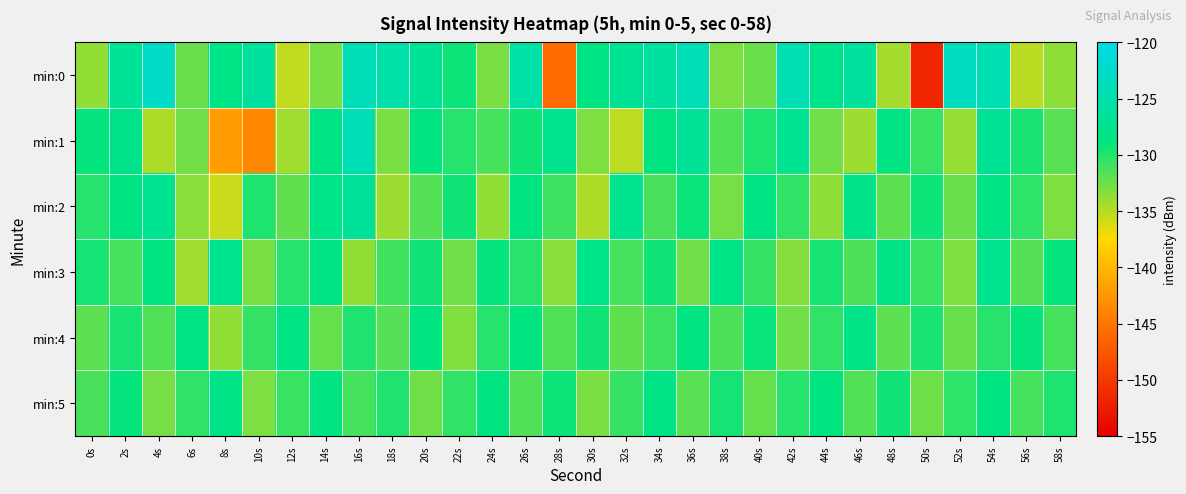

How many data points does each series have?

30